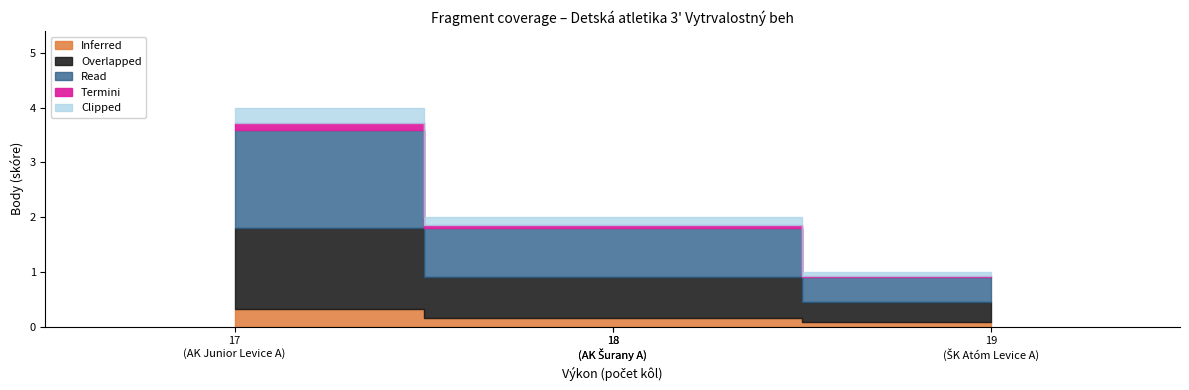

What is the approximate value at ŠK Atóm Levice A?

1